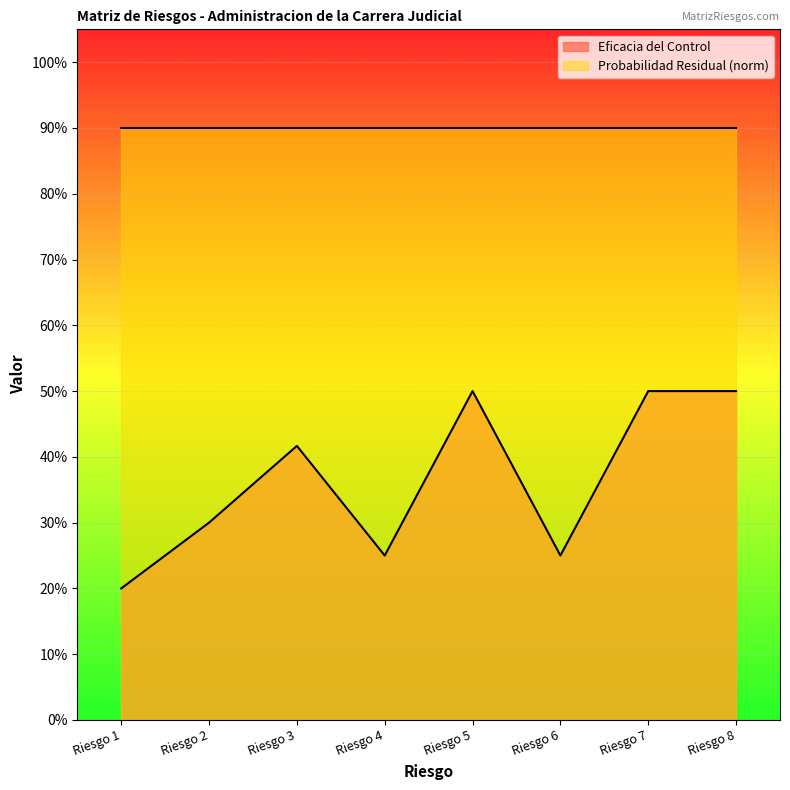

At which category does the chart reach its minimum across all series?

Riesgo 1